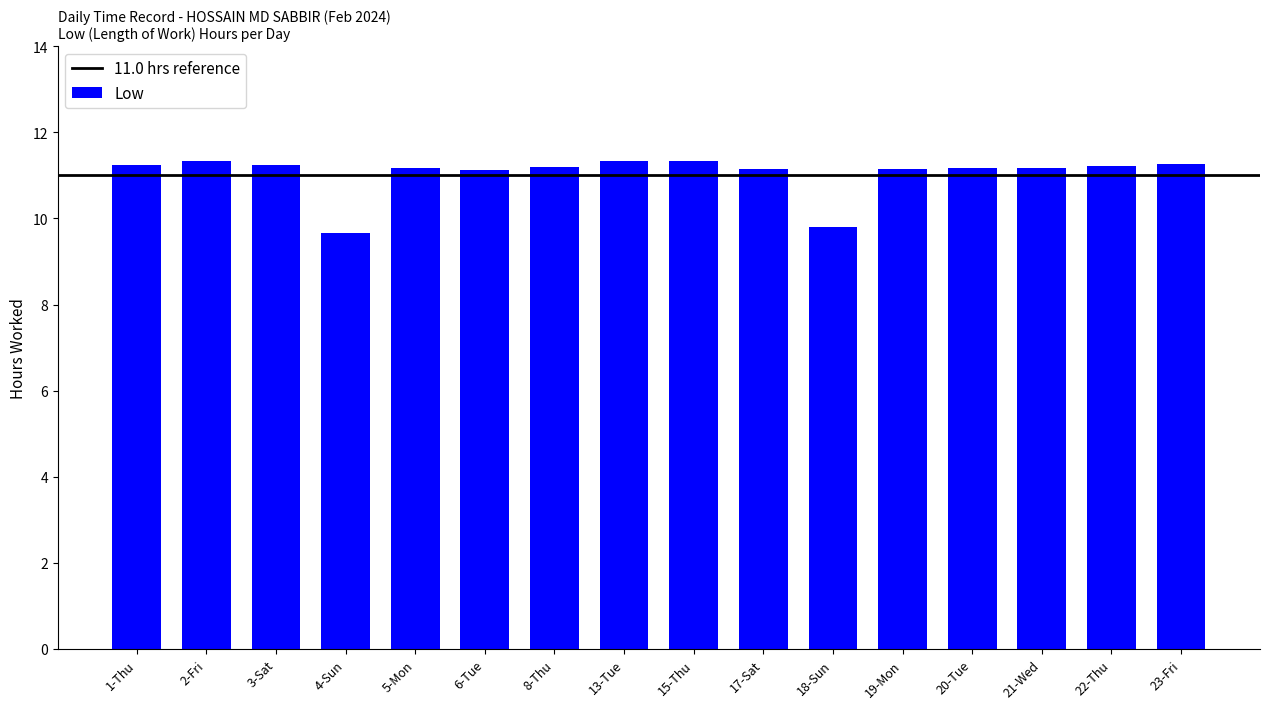

At which category does the chart reach its minimum across all series?

4-Sun